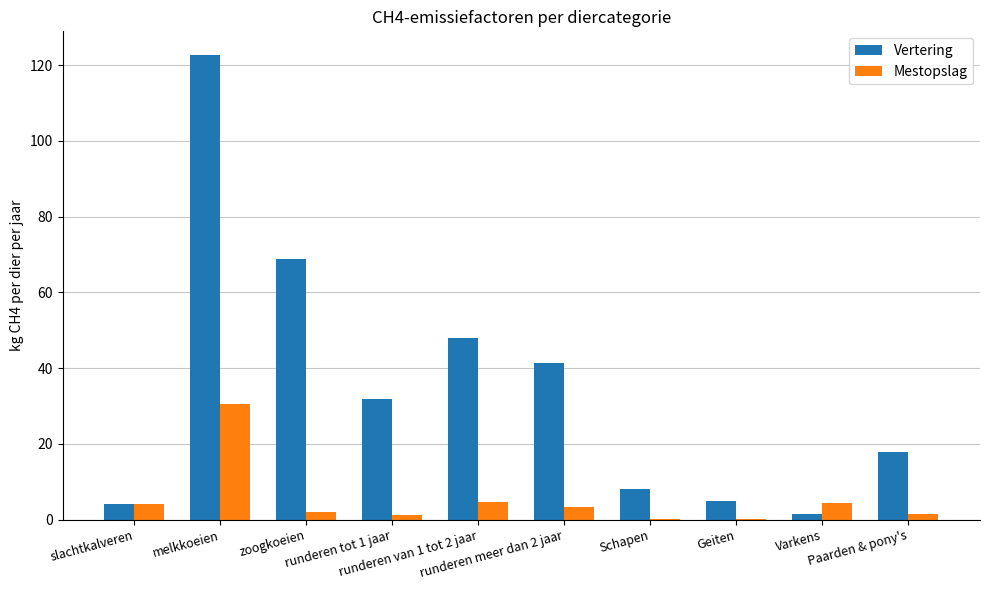

The Mestopslag series shows 0.2 at Schapen. True or false?

True